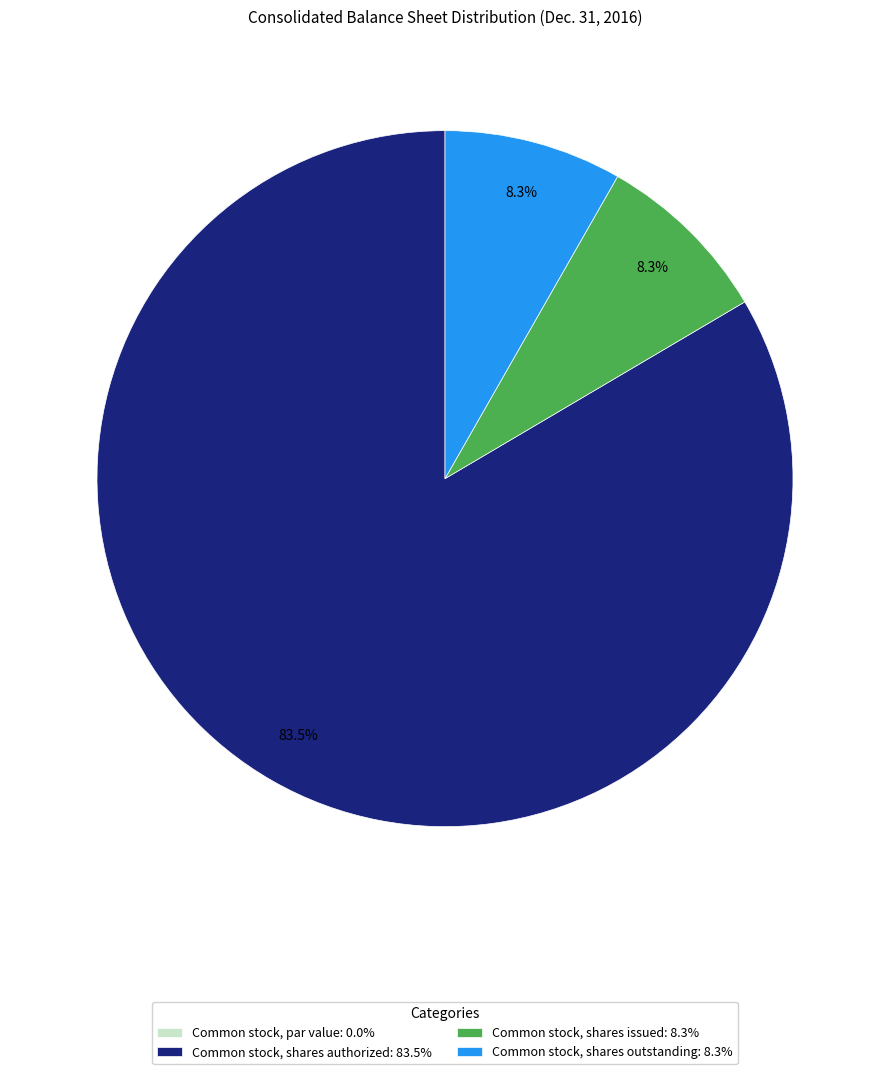

Is there any slice that represents more than half of the pie?

Yes